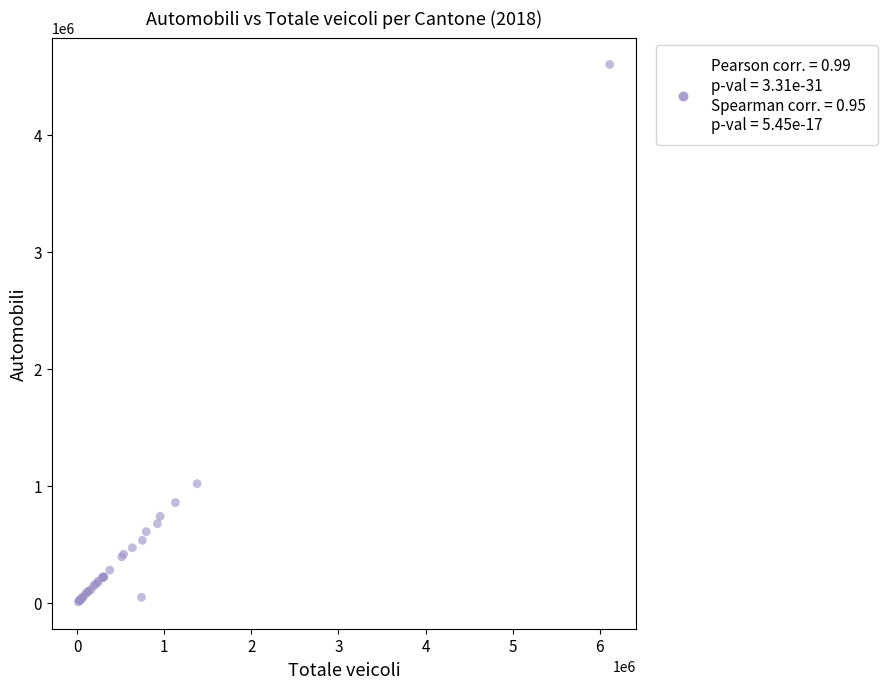

What Y value in the scatter plot is closest to 2306212?

1019443